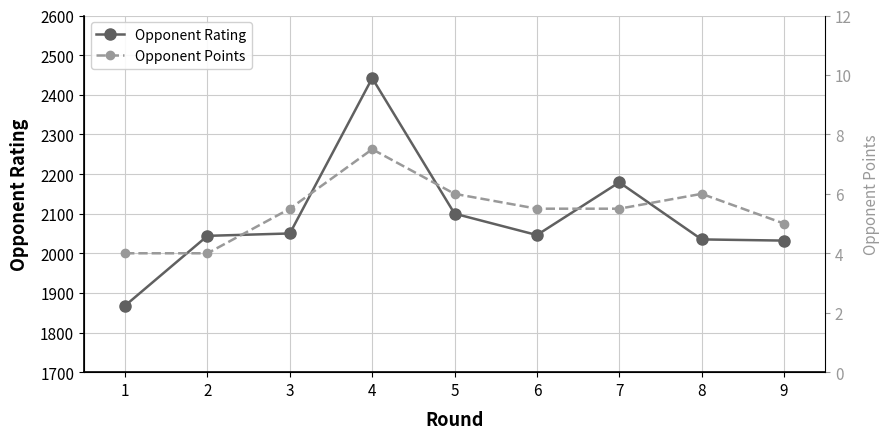

Does the chart have visible grid lines?

Yes